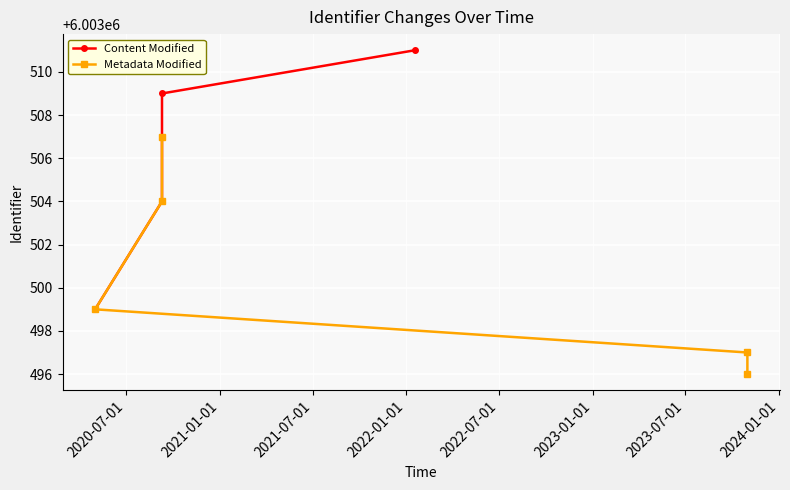

What is the difference between the maximum and minimum values in the Content Modified series?

12